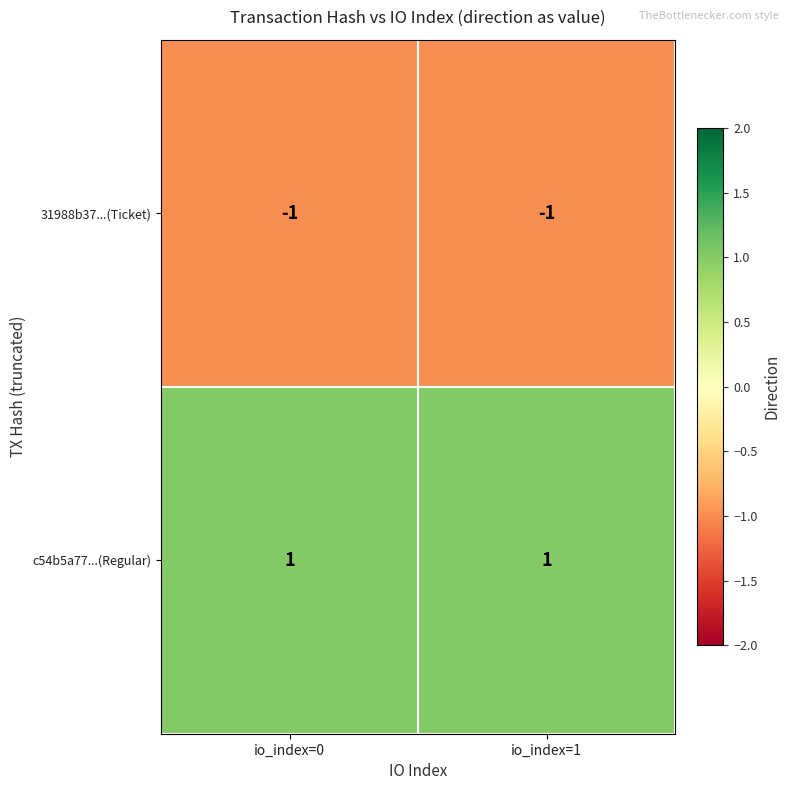

Is it true that c54b5a77...(Regular) equals 1 at io_index=1?

True